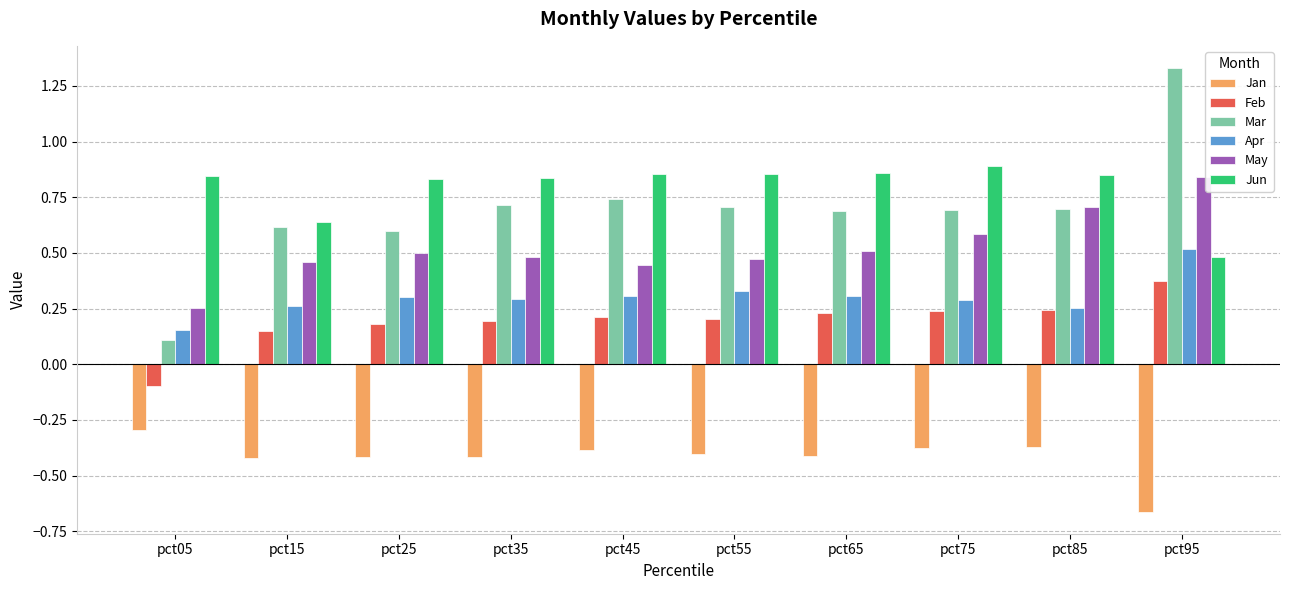

At which label is May closest to 0?

pct05